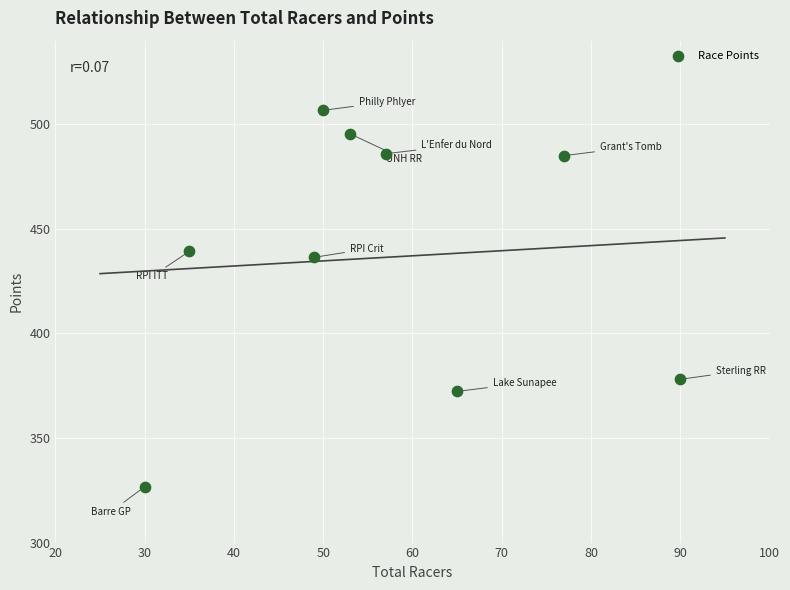

What is the range of Y values (max minus min)?

180.0